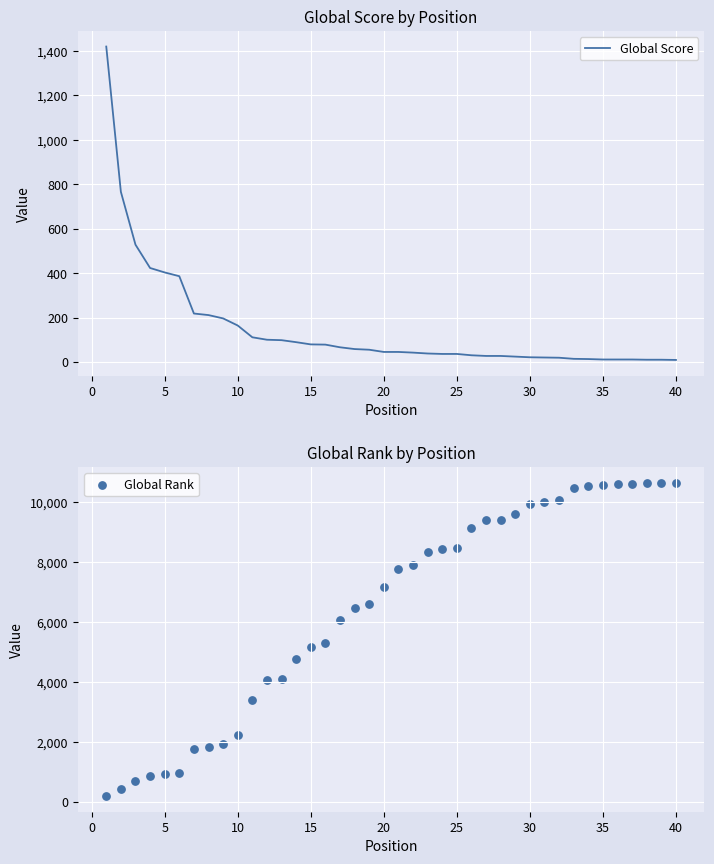

What is the total value across all series at 15?

1330